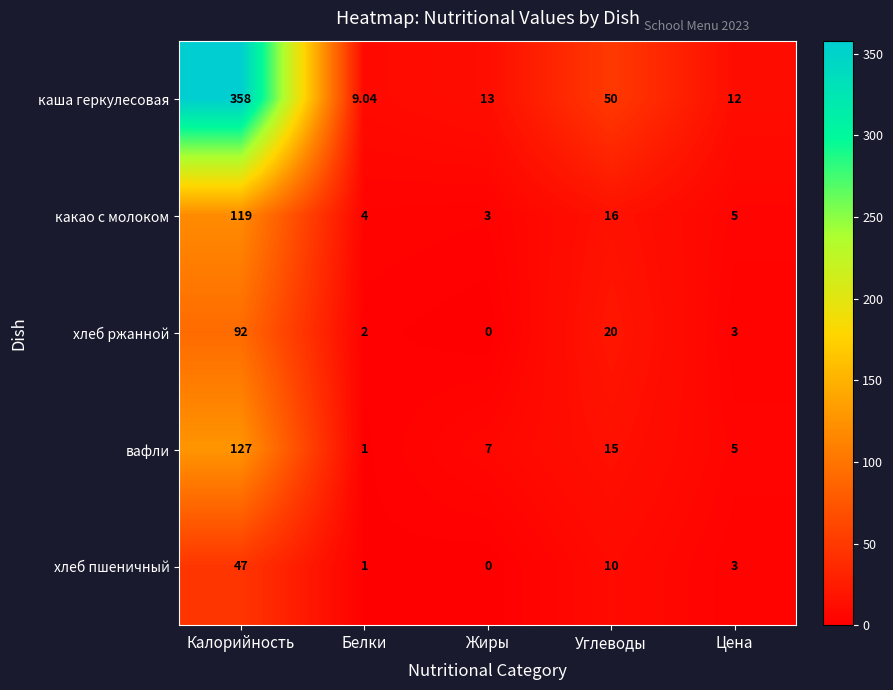

At how many categories does at least one series exceed 181?

1